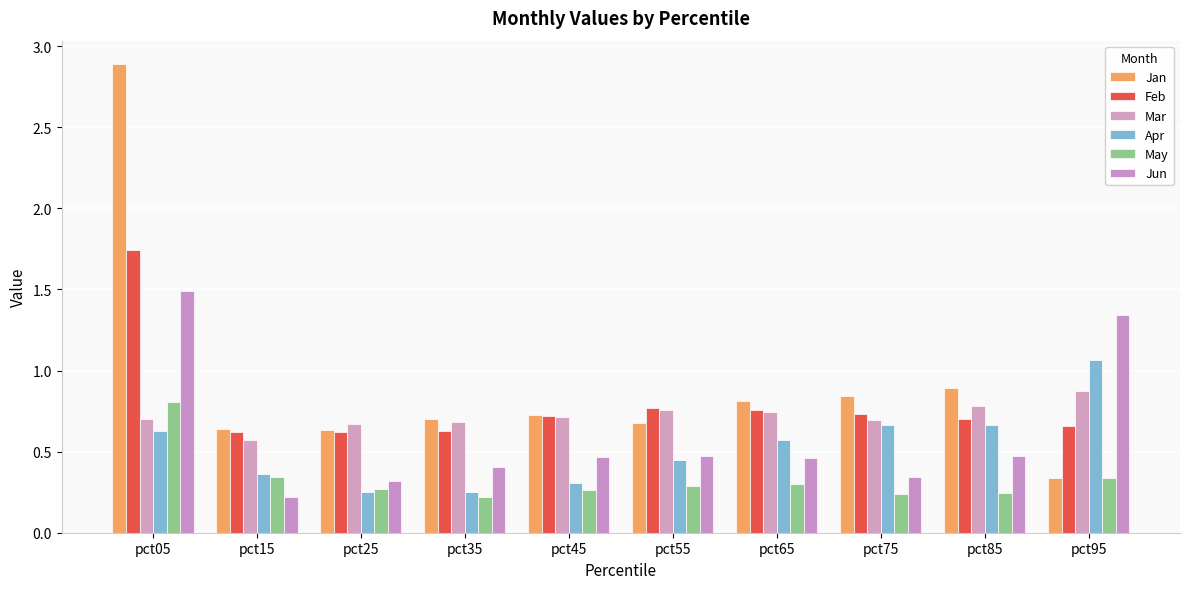

What are all the series names shown in the legend?

Jan, Feb, Mar, Apr, May, Jun